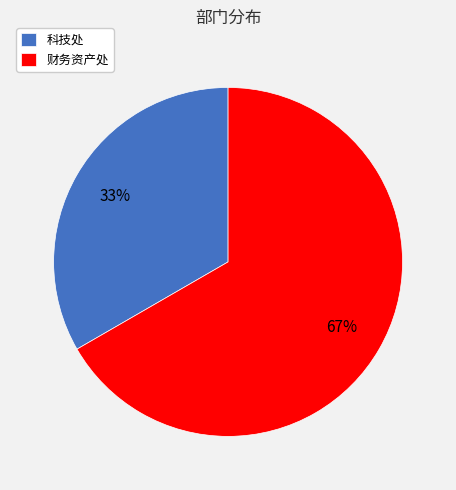

Which category has the smallest portion of the pie?

科技处